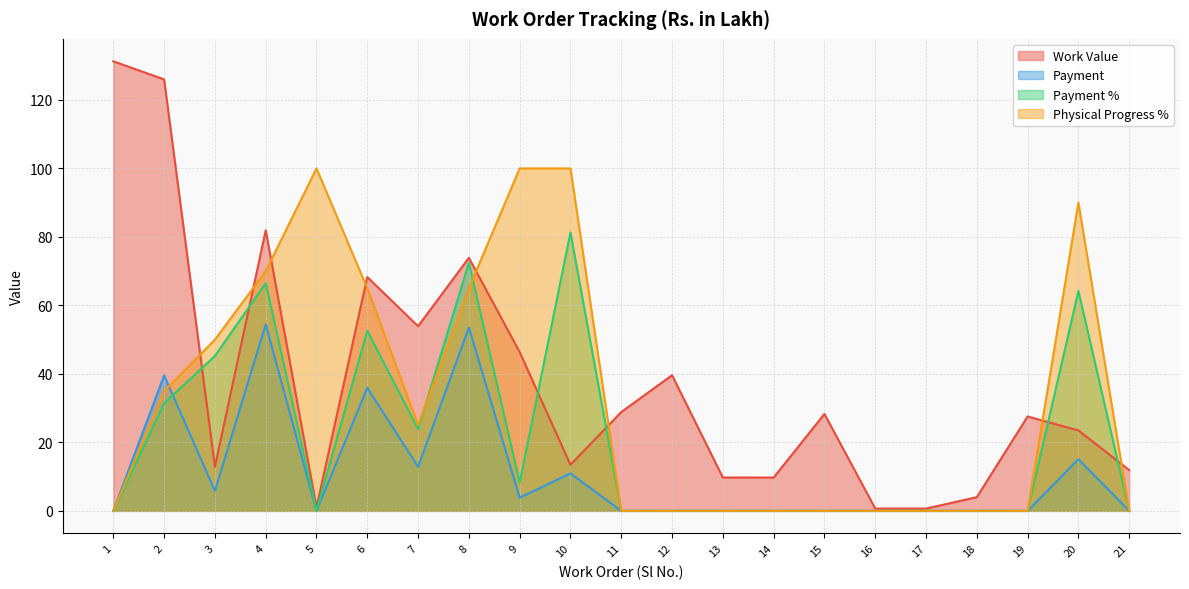

At which label is Payment % closest to 40?

3